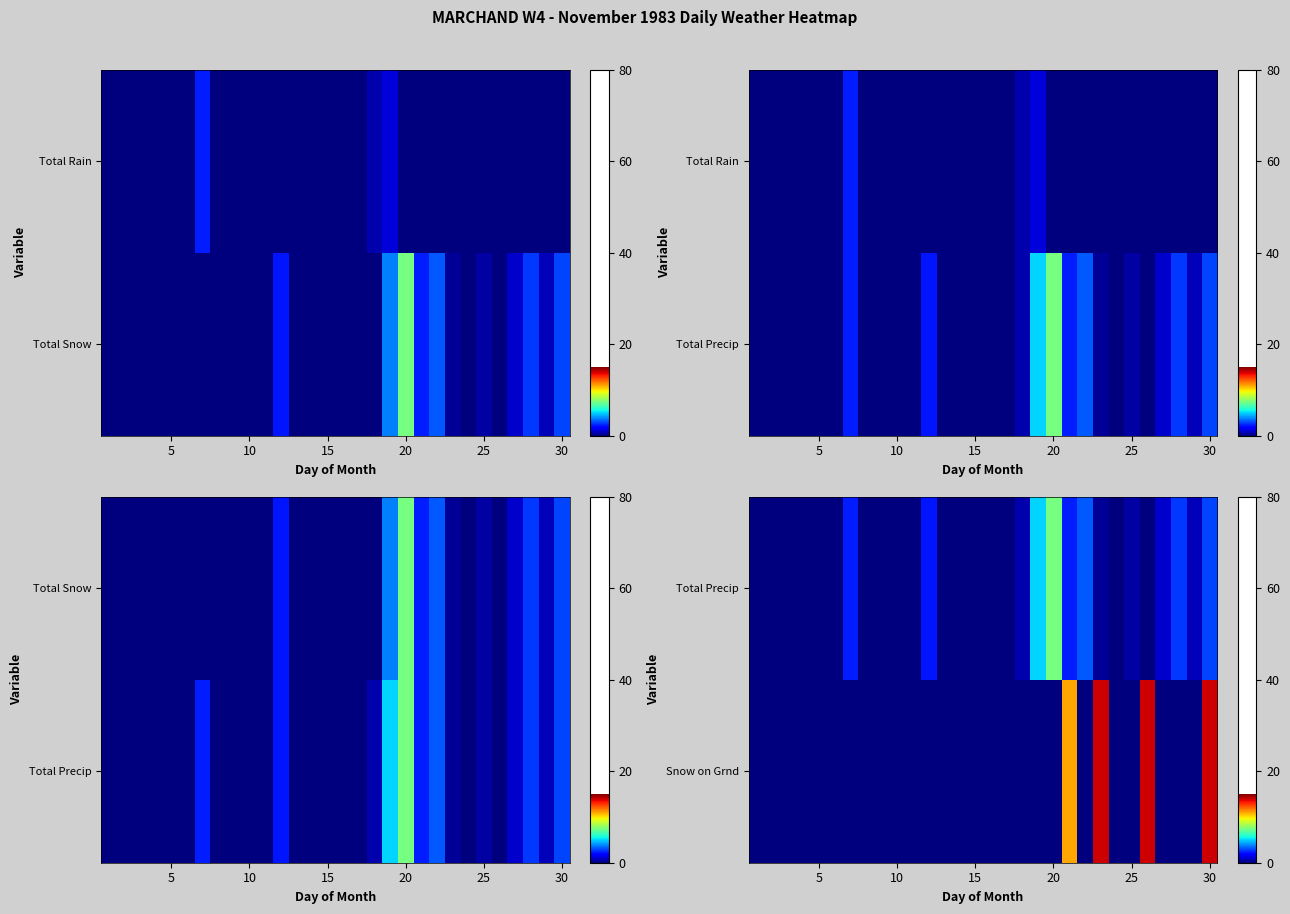

What is the difference between the highest and lowest values at 20?

7.4